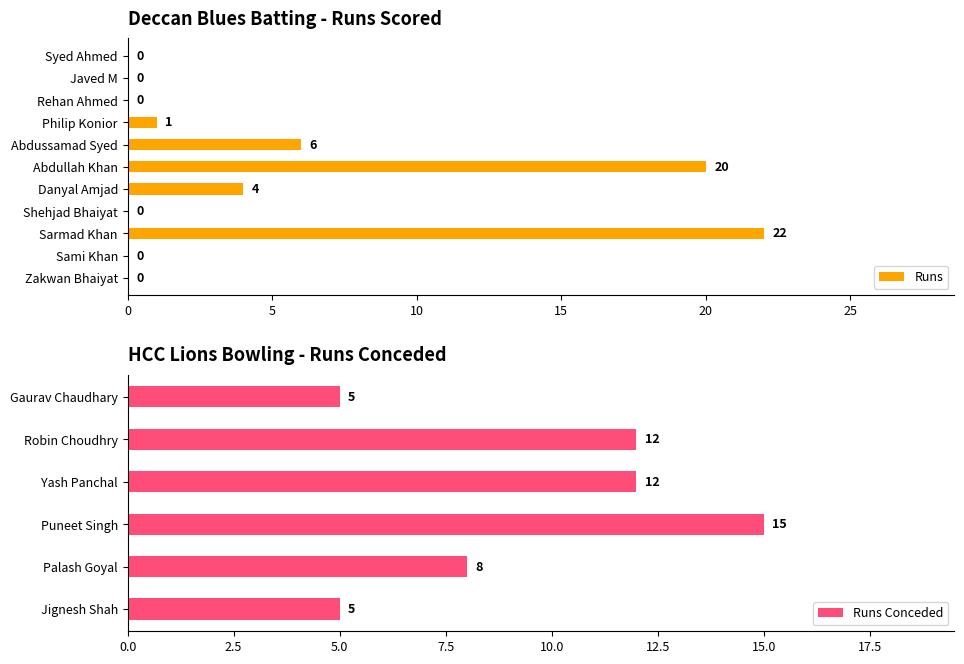

Rank the categories by value from lowest to highest.

Zakwan Bhaiyat, Sami Khan, Shehjad Bhaiyat, Rehan Ahmed, Javed M, Syed Ahmed, Philip Konior, Danyal Amjad, Abdussamad Syed, Abdullah Khan, Sarmad Khan